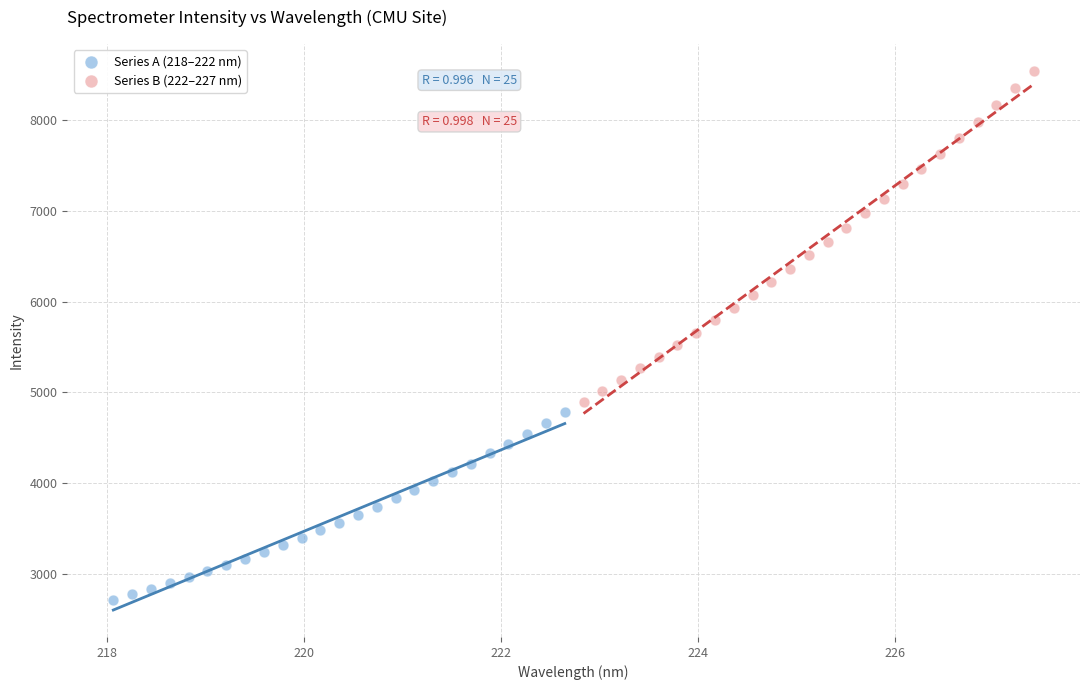

Which series has the widest spread of Y values?

Series B (222–227 nm)